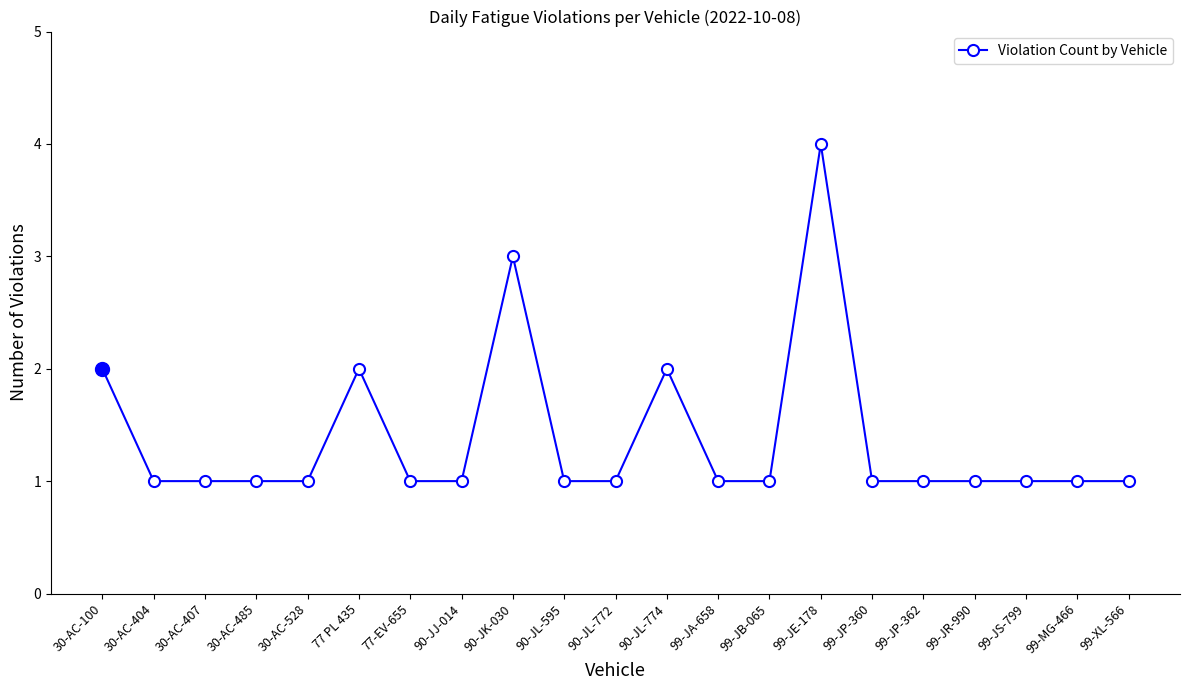

Which has a higher value, 30-AC-100 or 99-JR-990?

30-AC-100